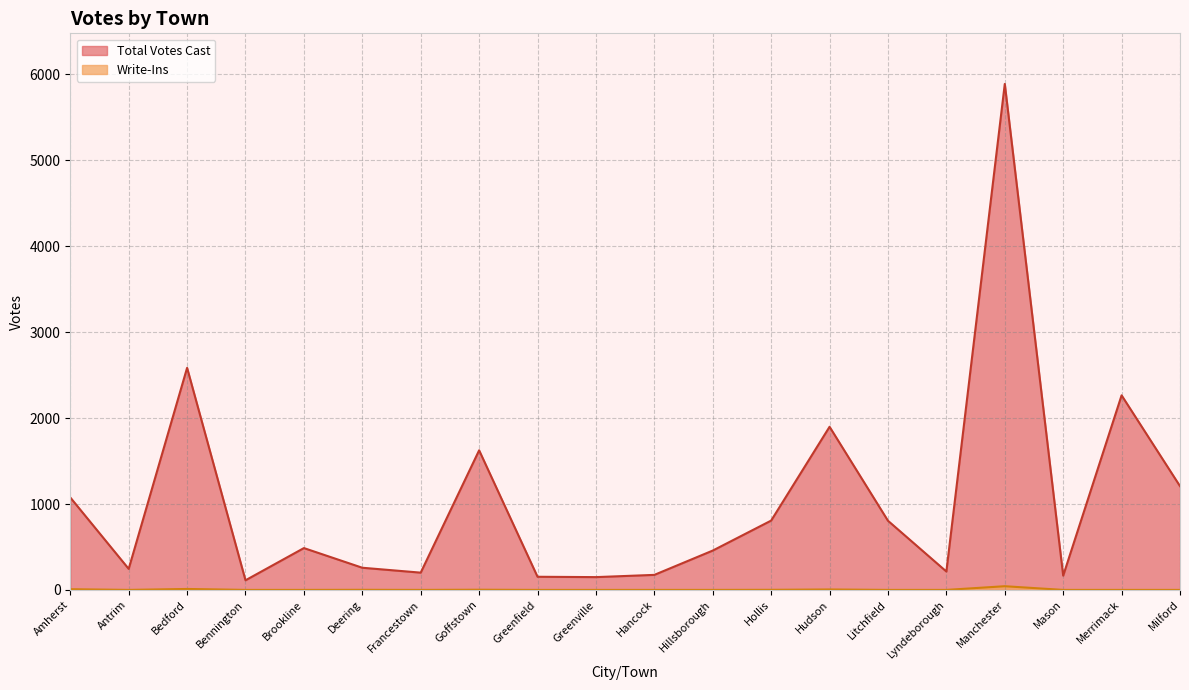

Is it true that Write-Ins equals -23 at Francestown?

False